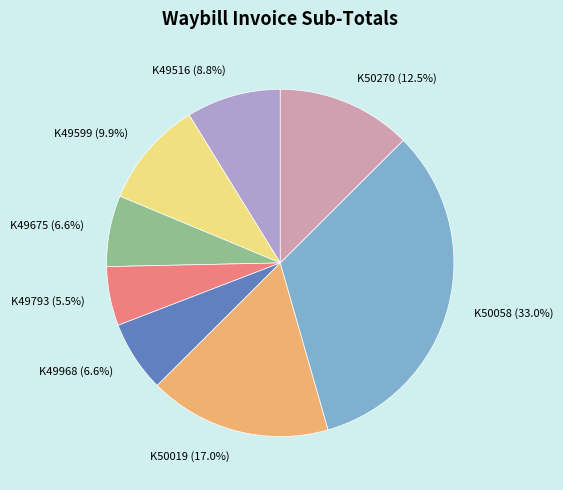

Is there any slice that represents more than half of the pie?

No